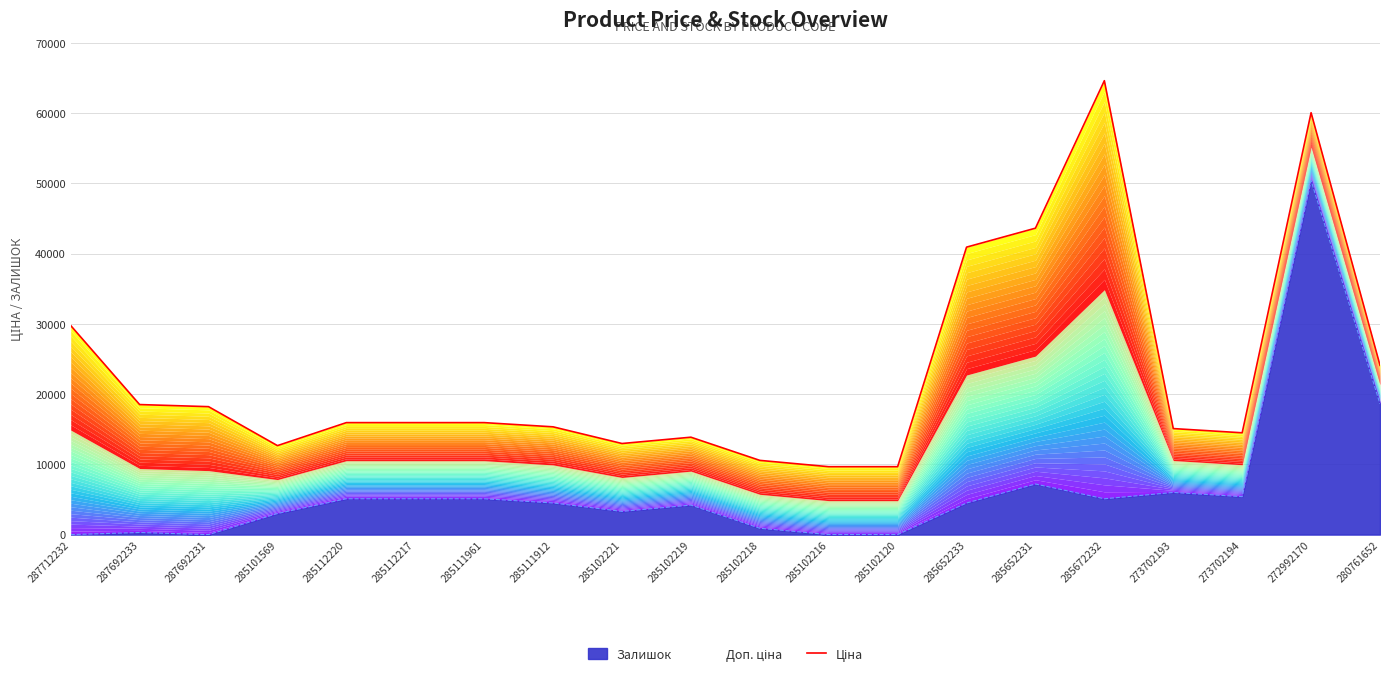

Reading left to right, list all the values displayed in this chart.

287712232=29761.5	287692233=18512.0	287692231=18212.0	285101569=12664.7	285112220=15940.1	285112217=15940.1	285111961=15940.1	285111912=15340.1	285102221=12964.7	285102219=13864.7	285102218=10564.7	285102216=9664.7	285102120=9664.7	285652233=40924.0	285652231=43624.0	285672232=64623.0	273702193=15092.0	273702194=14492.0	272992170=60064.7	280761652=24097.3